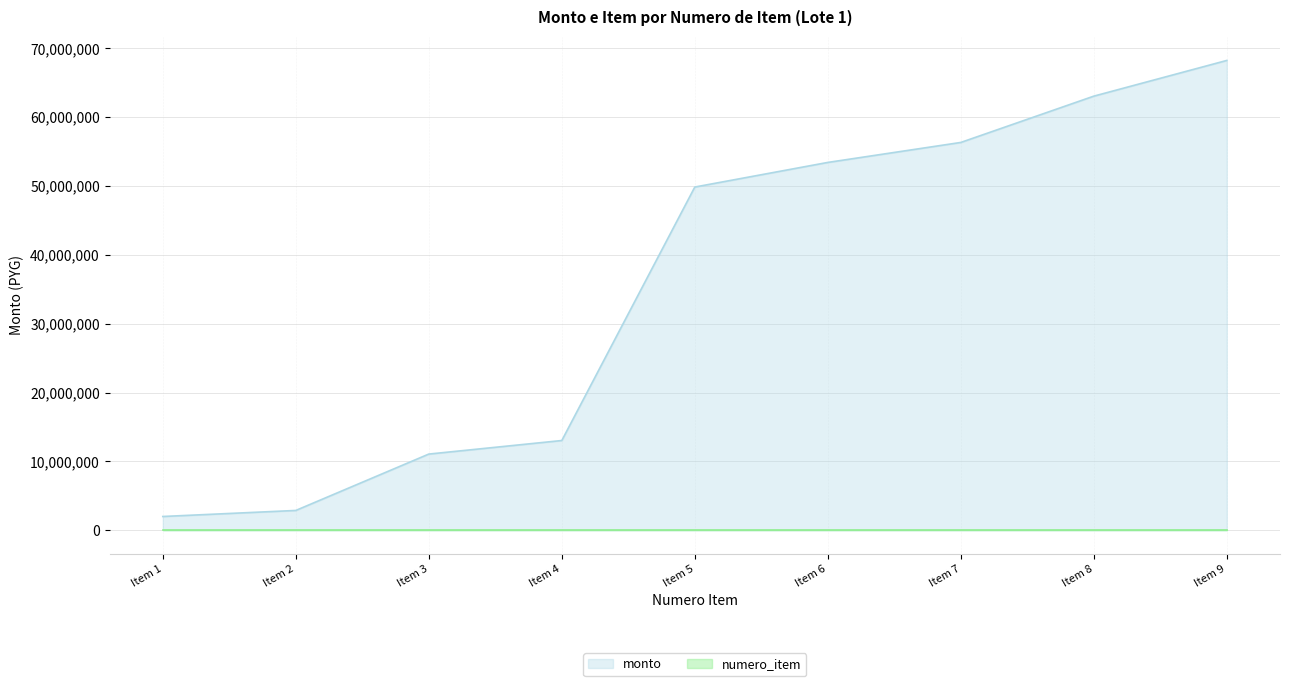

Which series changed the most between Item 3 and Item 6?

monto